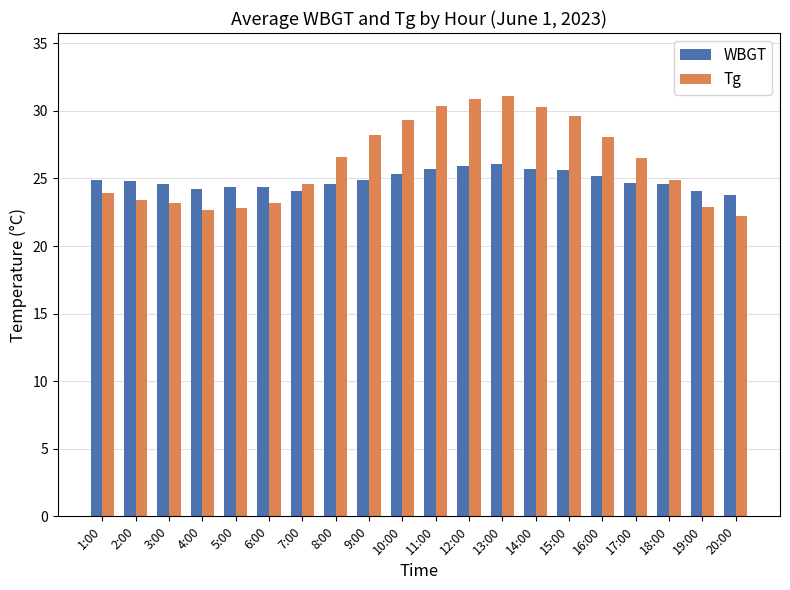

Rank the series by their average value, from lowest to highest.

WBGT, Tg